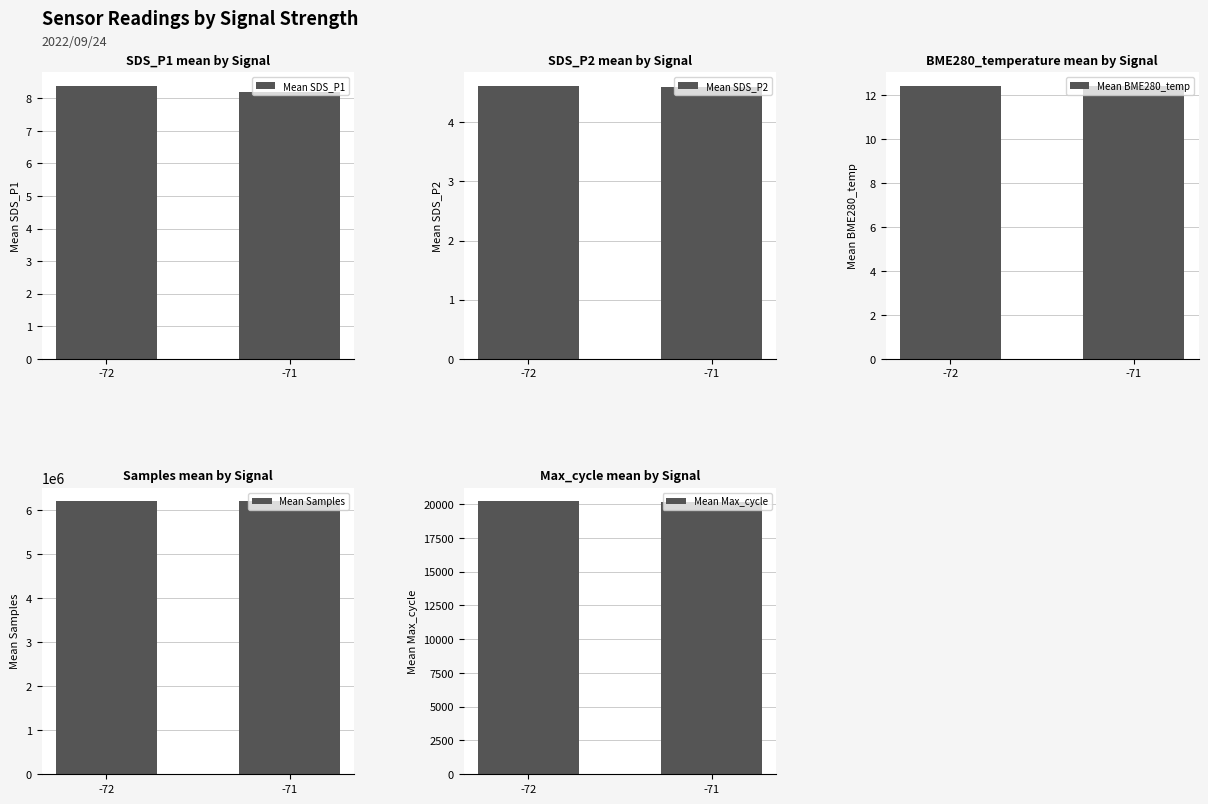

What is the approximate value of Mean SDS_P1 at -71?

8.2